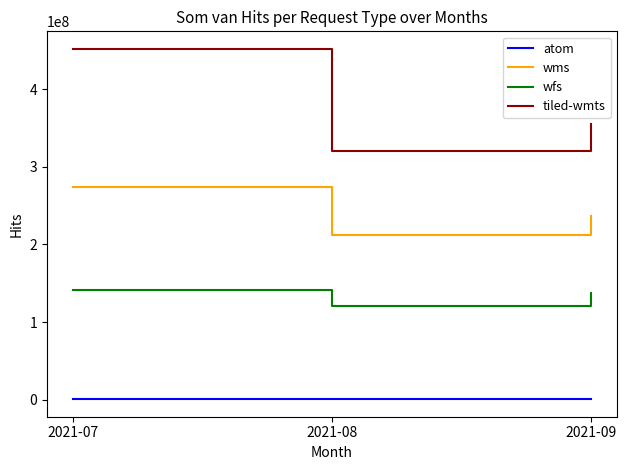

What is the difference between the second highest and minimum values in the tiled-wmts series?

33965145